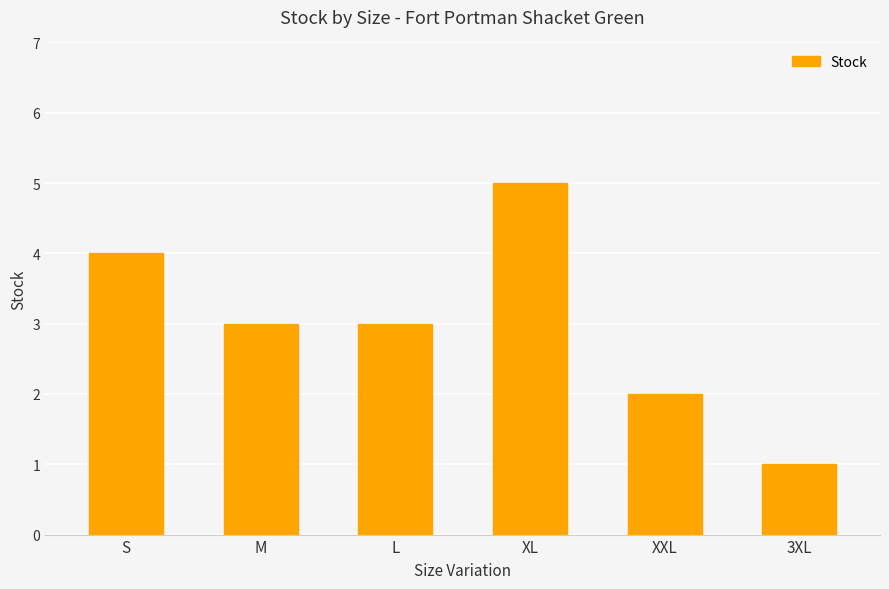

What is the smallest value displayed?

1